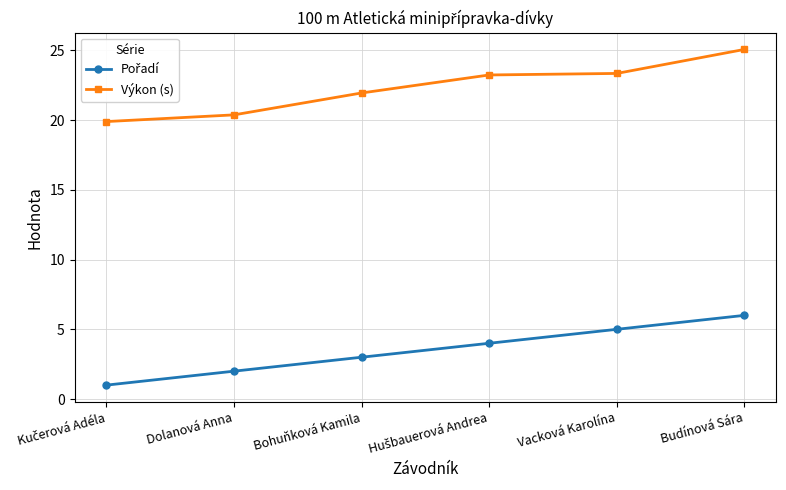

How many lines are shown in the chart?

2